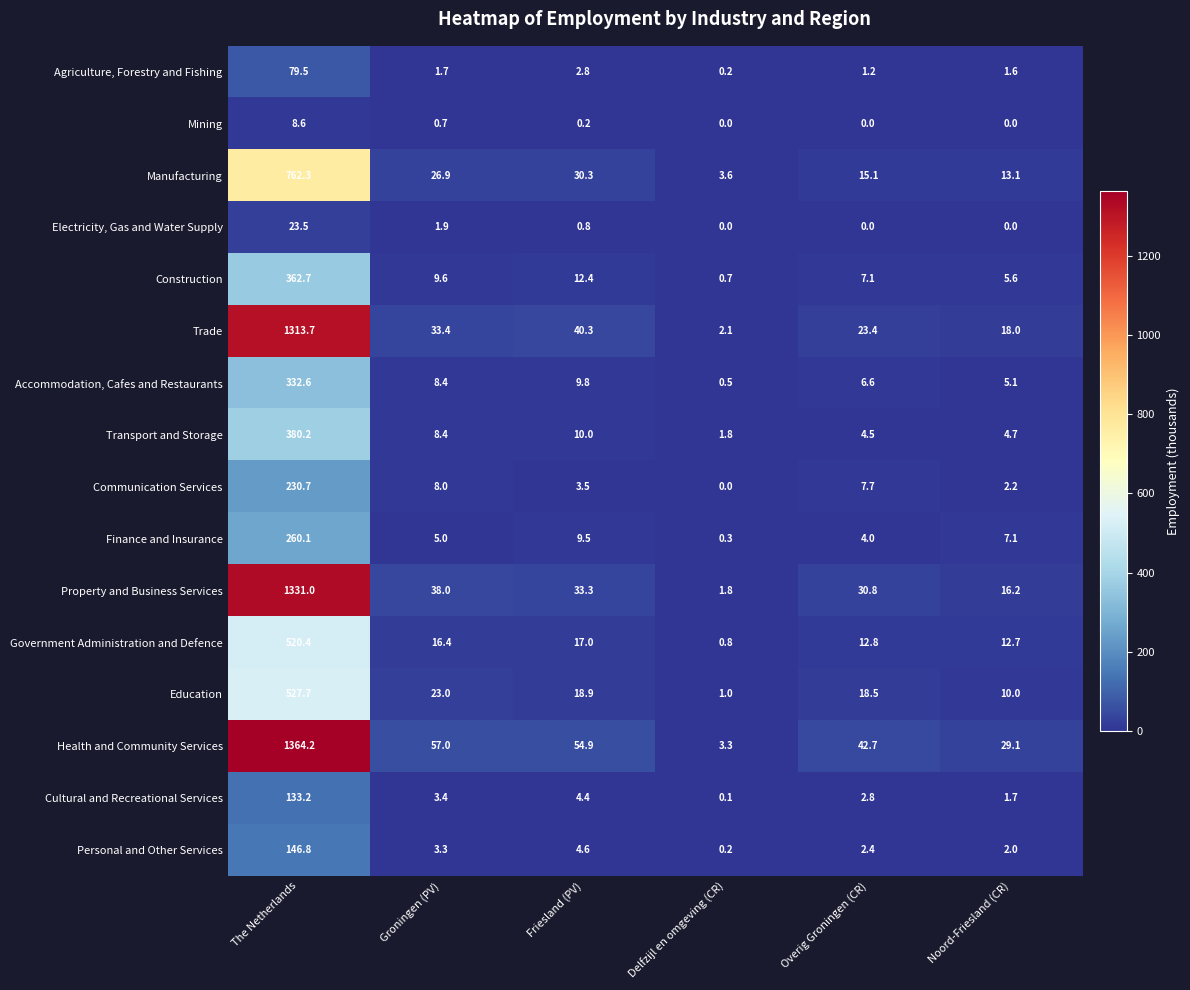

What is the approximate value of Communication Services at Noord-Friesland (CR)?

2.2